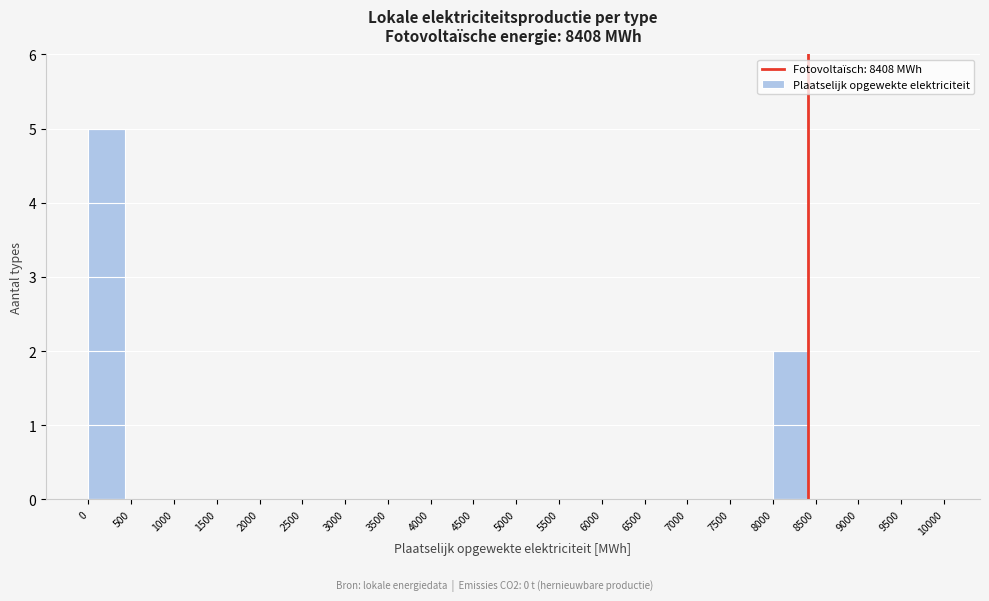

Reading left to right, extract all data points from this chart.

0=5	500=0	1000=0	1500=0	2000=0	2500=0	3000=0	3500=0	4000=0	4500=0	5000=0	5500=0	6000=0	6500=0	7000=0	7500=0	8000=2	8500=0	9000=0	9500=0